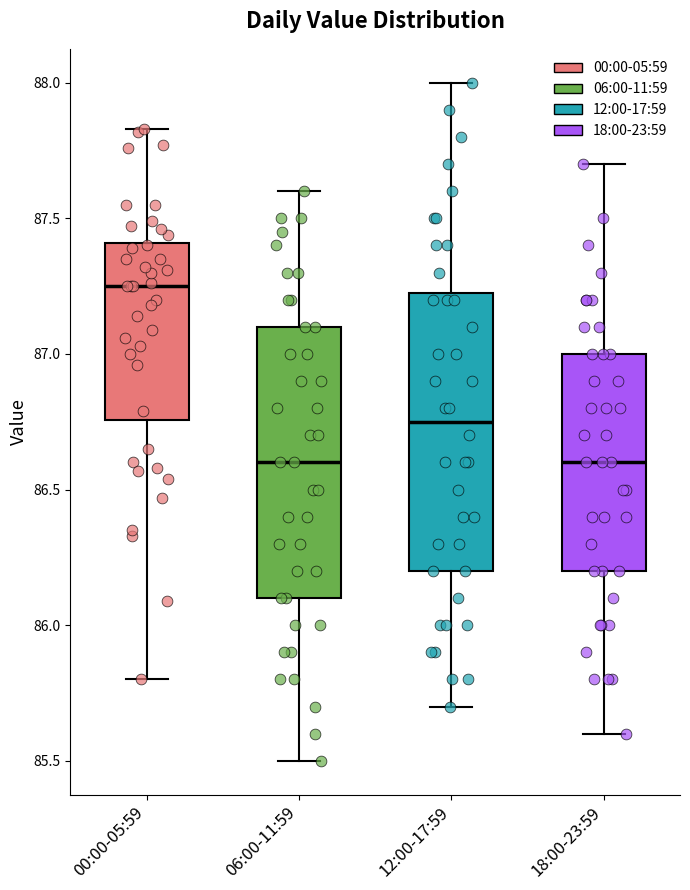

Reading left to right, transcribe this box plot: for each box, give where its median line is, the range the box spans, and where its two whiskers end, as read against the y-axis. The values are not printed on the chart, so give them approximately, as read against the axis.

00:00-05:59: median 87.25, box 86.75 to 87.40, whiskers 85.80 to 87.85
06:00-11:59: median 86.60, box 86.10 to 87.10, whiskers 85.50 to 87.60
12:00-17:59: median 86.75, box 86.20 to 87.25, whiskers 85.70 to 88.00
18:00-23:59: median 86.60, box 86.20 to 87.00, whiskers 85.60 to 87.70